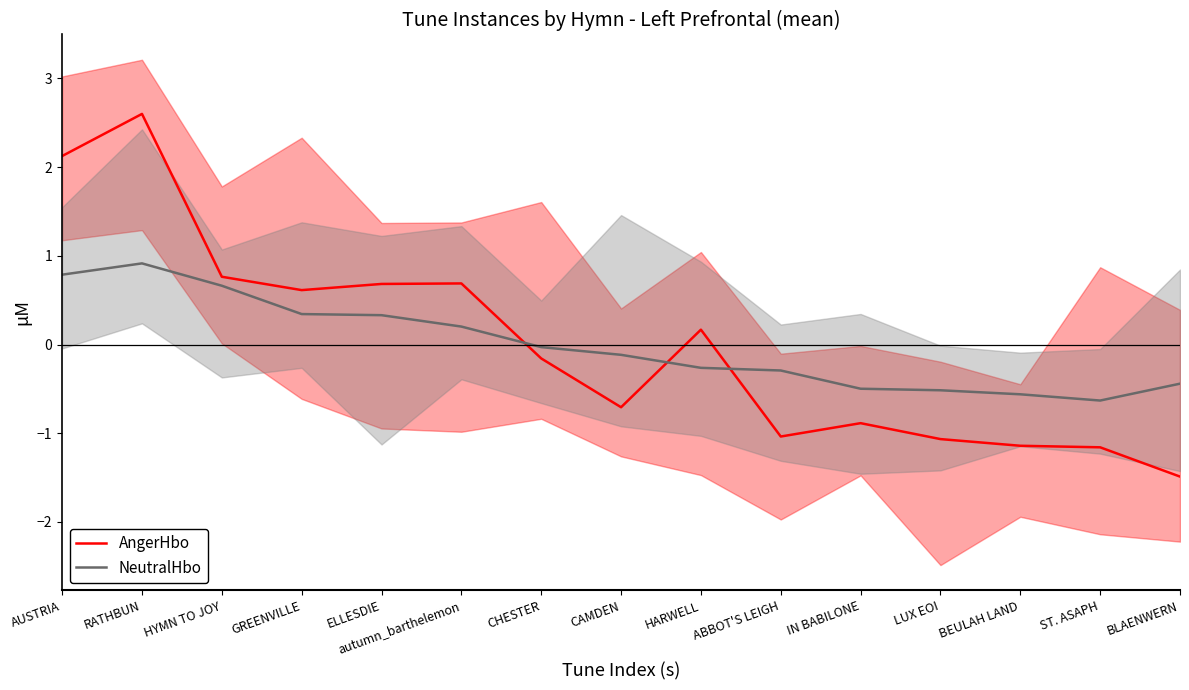

Reading left to right, transcribe all the data shown in this chart.

AngerHbo: 2.1	2.6	0.8	0.6	0.7	0.7	-0.2	-0.7	0.2	-1.0	-0.9	-1.1	-1.1	-1.2	-1.5
NeutralHbo: 0.8	0.9	0.7	0.3	0.3	0.2	-0.0	-0.1	-0.3	-0.3	-0.5	-0.5	-0.6	-0.6	-0.4